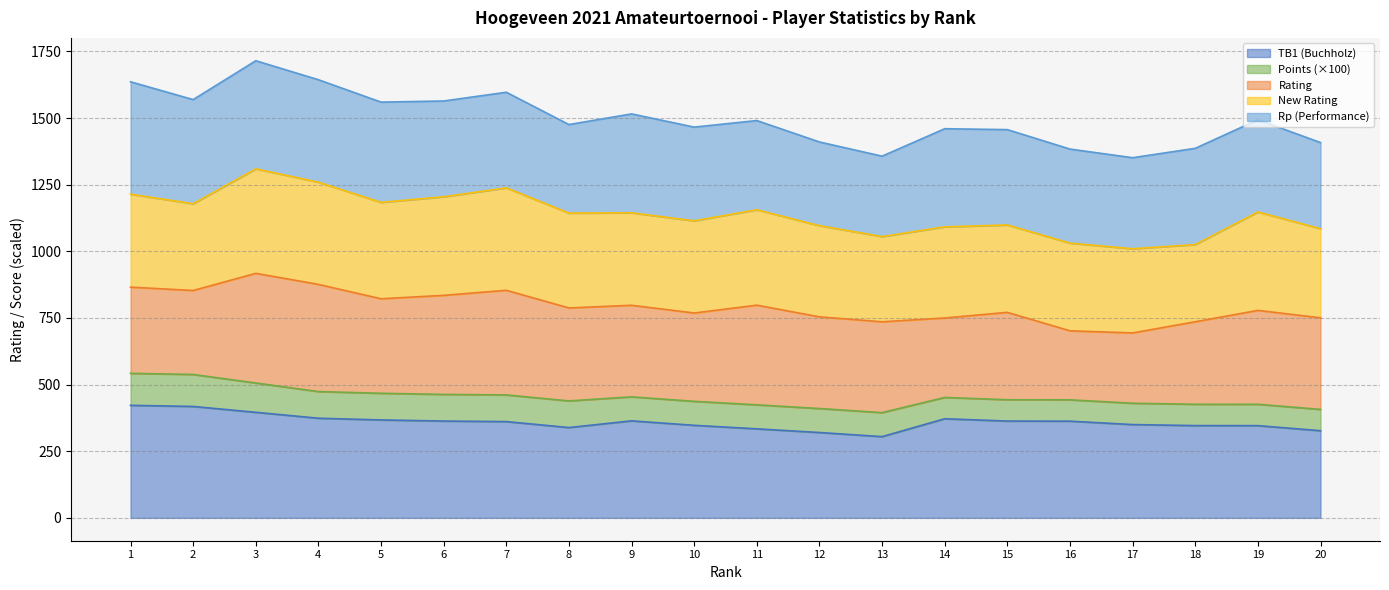

Reading left to right, extract all data points from this chart.

TB1: 2111.0	2090.0	1980.0	1869.0	1837.0	1816.0	1806.0	1694.0	1820.0	1736.0	1670.0	1601.0	1524.0	1859.0	1816.0	1814.0	1750.0	1731.0	1730.0	1635.0
Pts: 6.0	6.0	5.5	5.0	5.0	5.0	5.0	5.0	4.5	4.5	4.5	4.5	4.5	4.0	4.0	4.0	4.0	4.0	4.0	4.0
Rtg: 1617.0	1575.0	2057.0	2011.0	1773.0	1858.0	1963.0	1744.0	1718.0	1657.0	1870.0	1720.0	1704.0	1491.0	1639.0	1295.0	1319.0	1548.0	1762.0	1718.0
RtgN: 1743.0	1628.0	1960.0	1917.0	1808.0	1849.0	1921.0	1779.0	1734.0	1729.0	1789.0	1710.0	1598.0	1709.0	1639.0	1645.0	1579.0	1447.0	1846.0	1671.0
Rp: 2109.0	1953.0	2028.0	1922.0	1881.0	1797.0	1794.0	1661.0	1856.0	1758.0	1674.0	1570.0	1509.0	1841.0	1789.0	1764.0	1708.0	1806.0	1730.0	1616.0